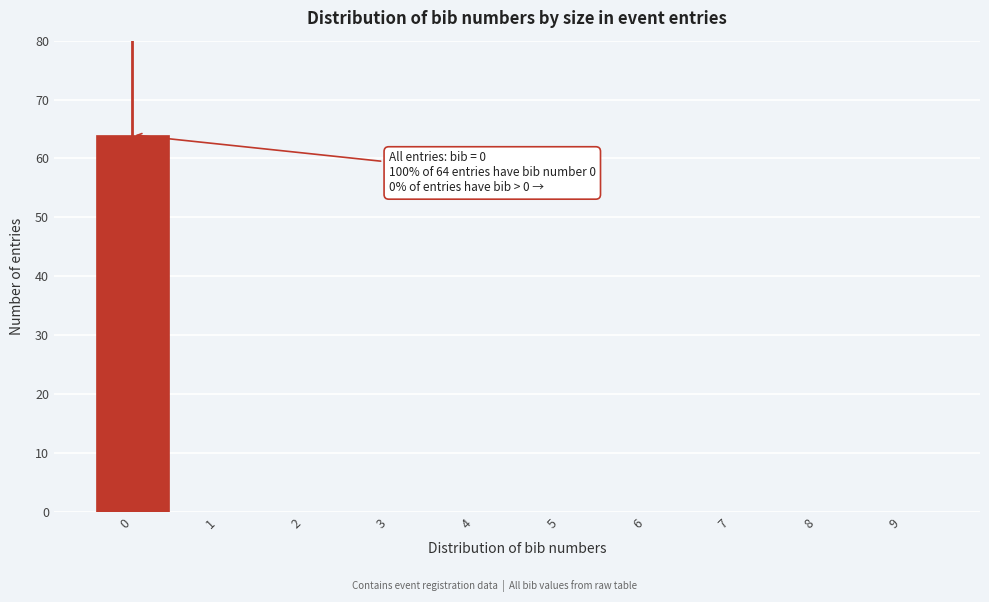

Which range on the x-axis has the tallest bar?

-0.5 to 0.5